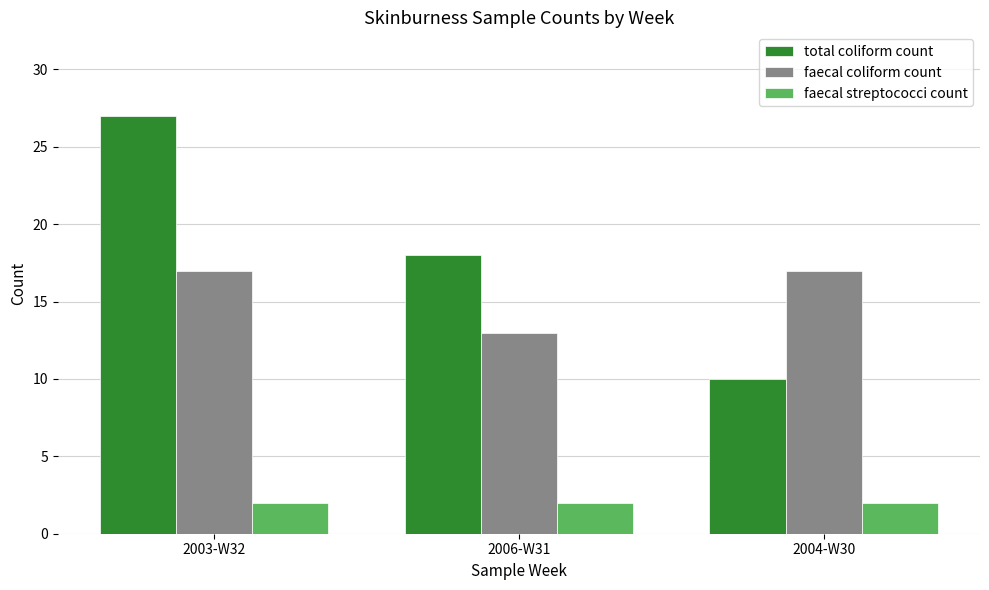

What is the difference between the maximum and second lowest values in the total coliform count series?

9